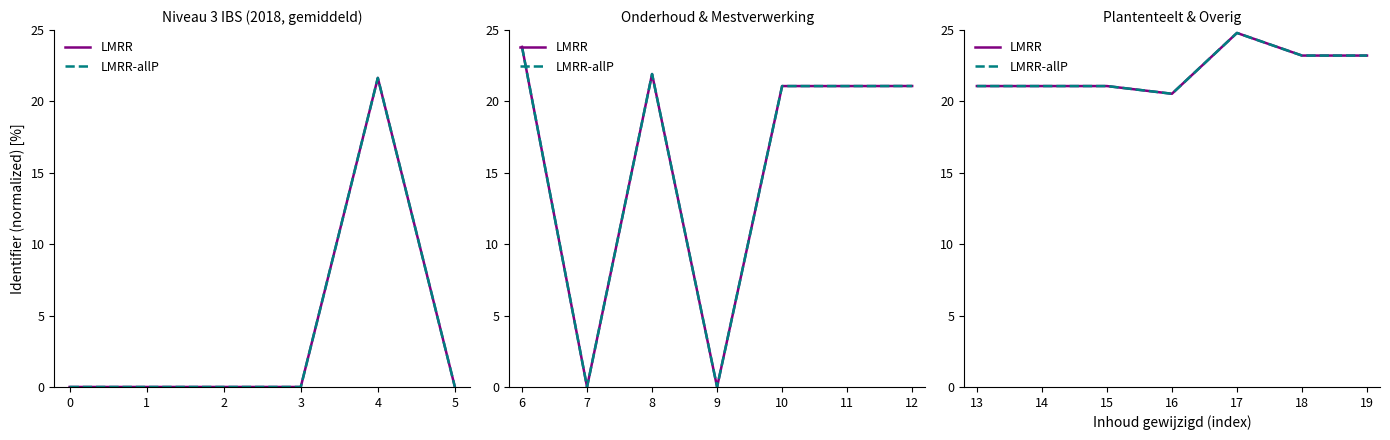

How many lines are shown in the chart?

2